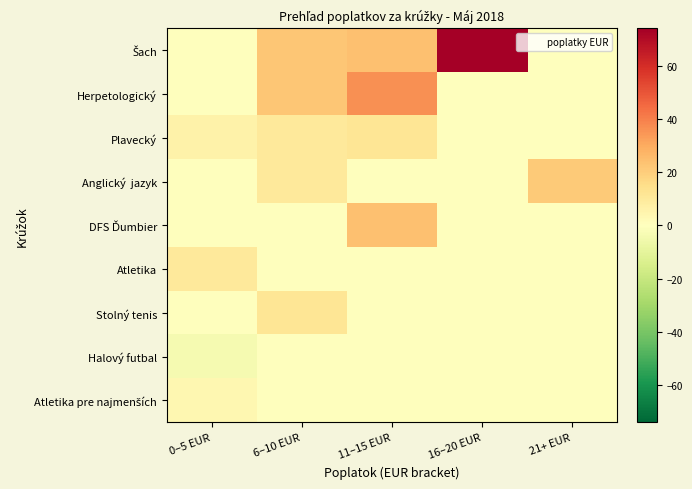

At which category is the sum across all series the highest?

11–15 EUR